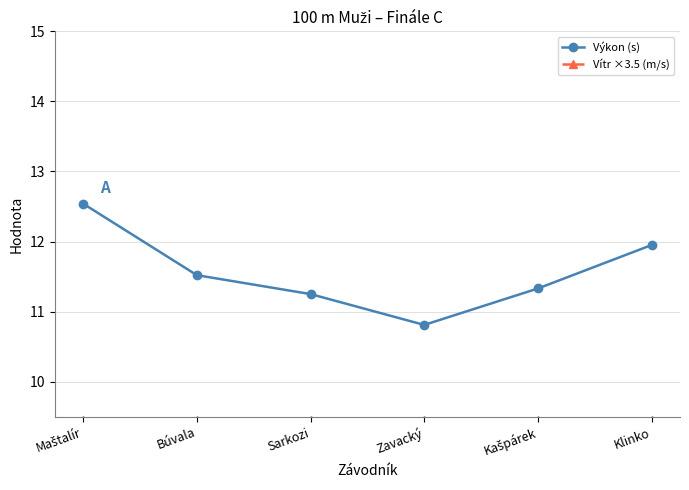

What is the maximum value for Výkon (s)?

12.5